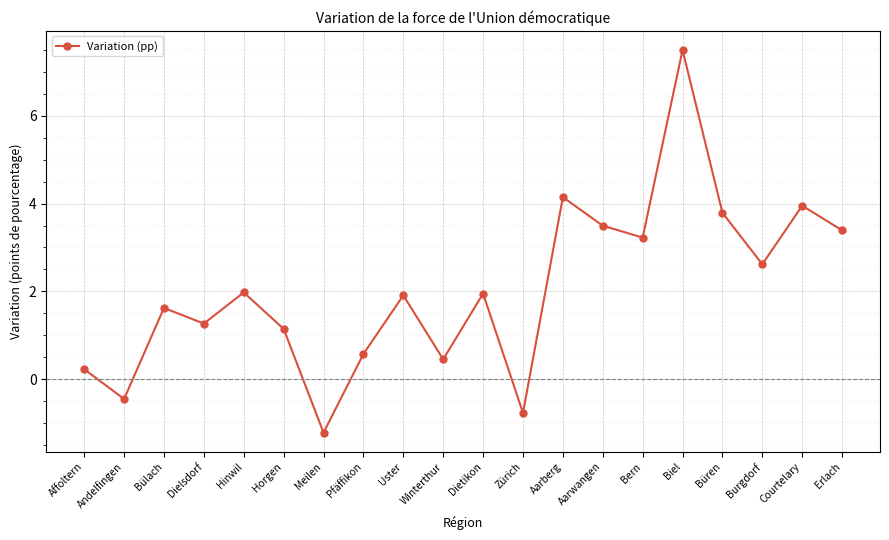

Which label corresponds to the largest value in the chart?

Biel